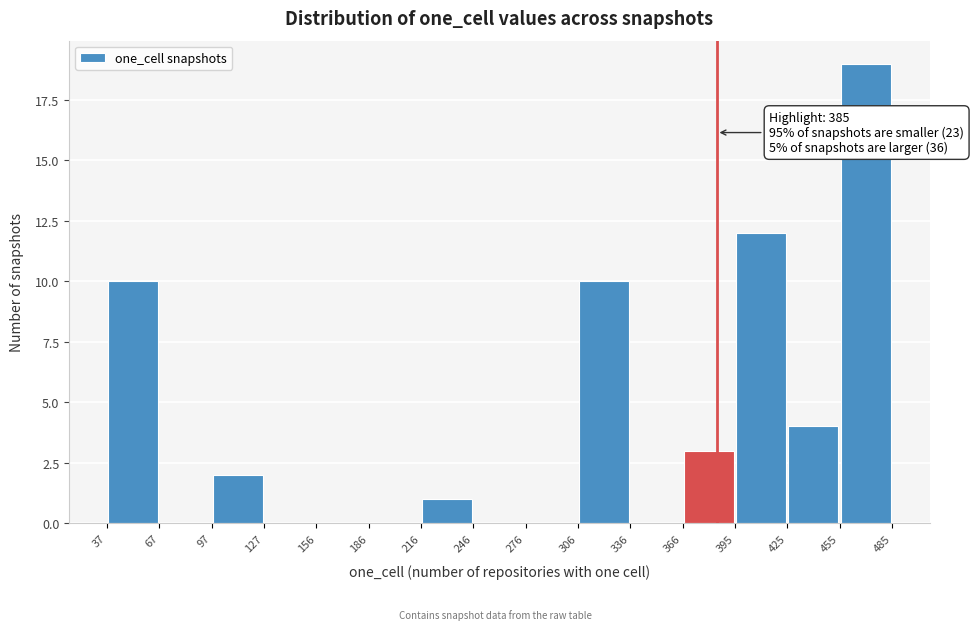

Over which range of the x-axis is the bar tallest?

455 to 485